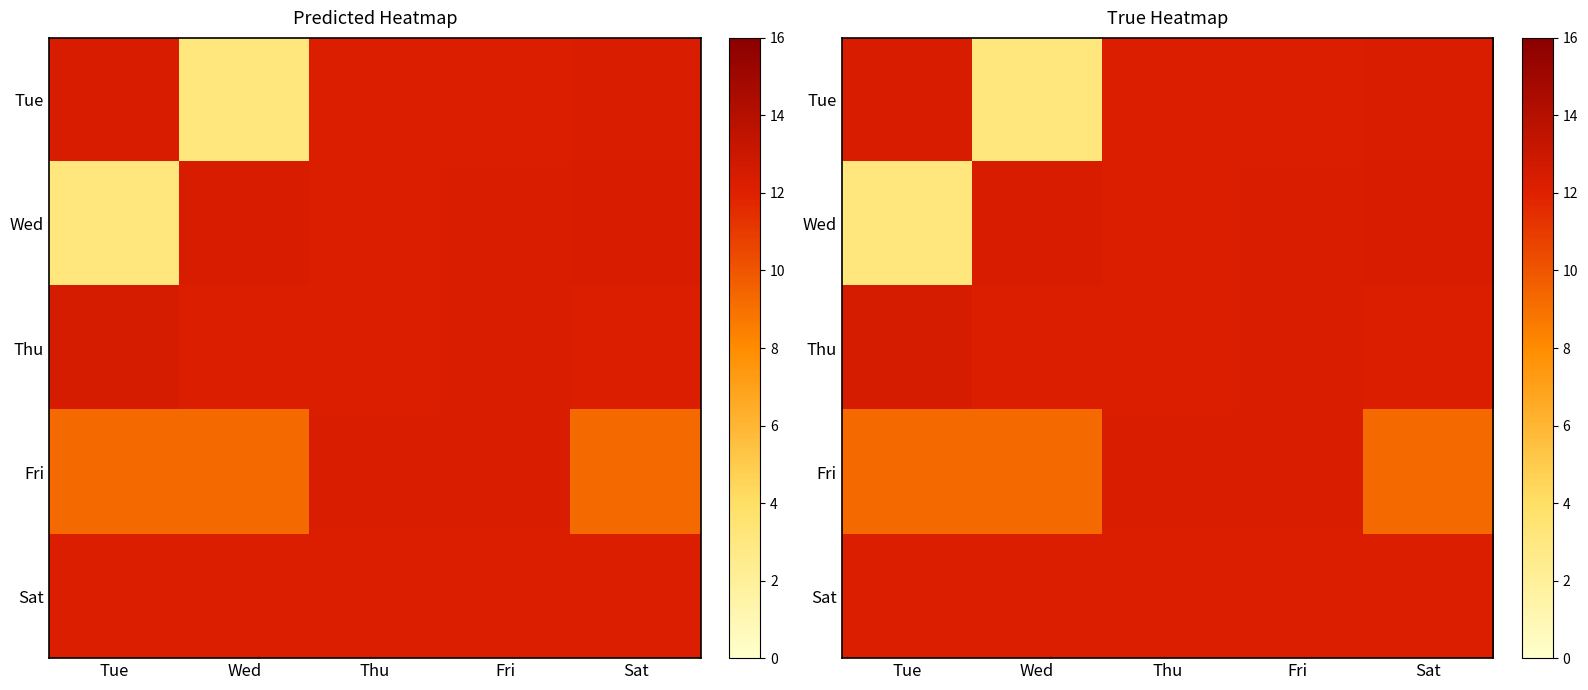

Between Tue and Thu, which is larger?

Tue